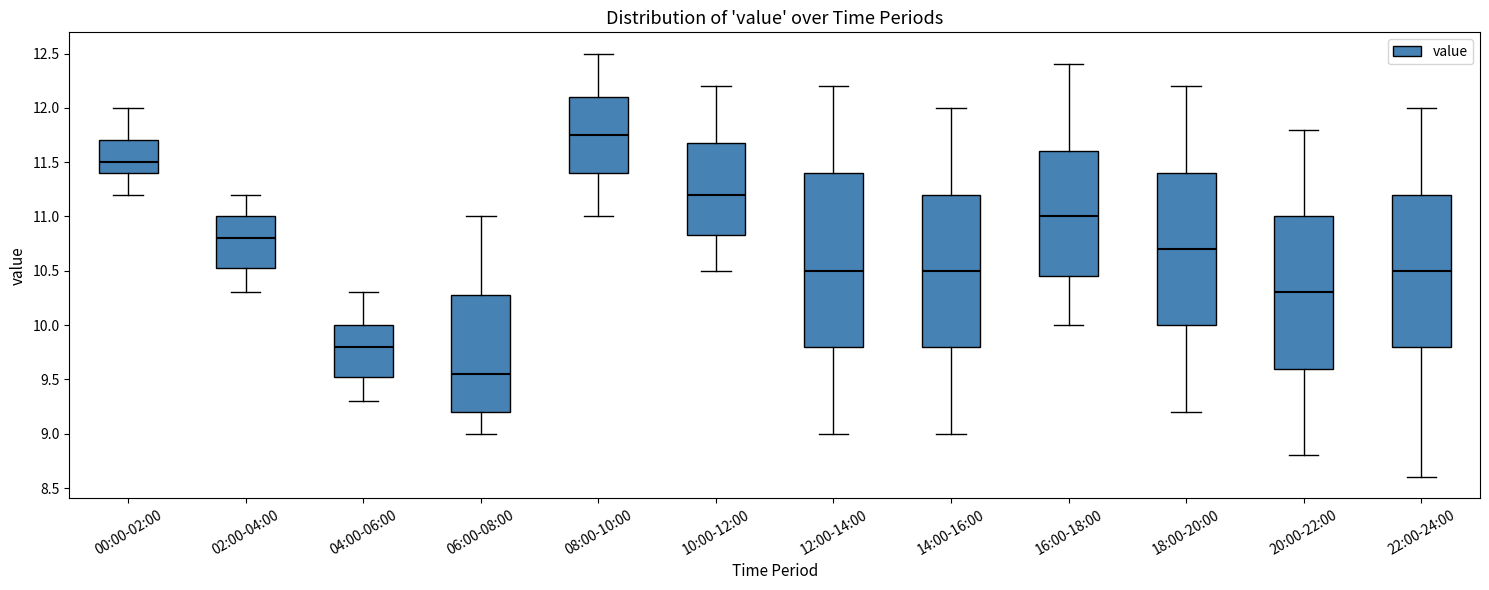

Which box is the tallest, from its lower edge to its upper edge?

12:00-14:00